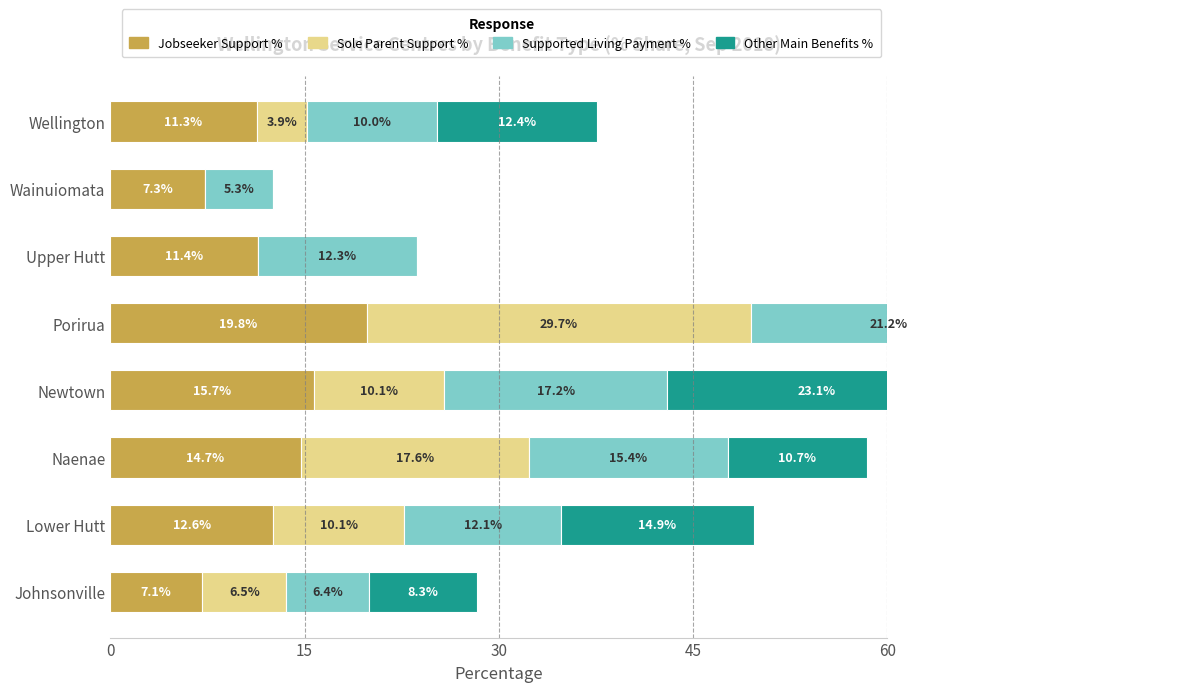

At Lower Hutt, list the series in order from largest to smallest.

Other Main Benefits %, Jobseeker Support %, Supported Living Payment %, Sole Parent Support %